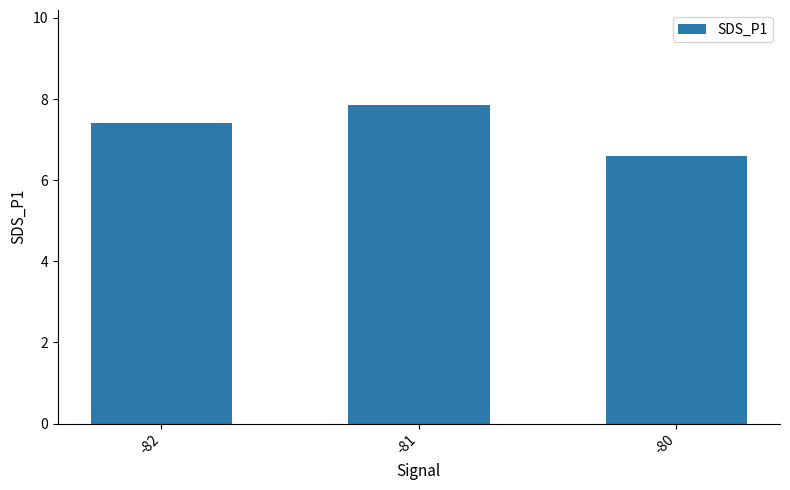

Are the bars horizontal?

No